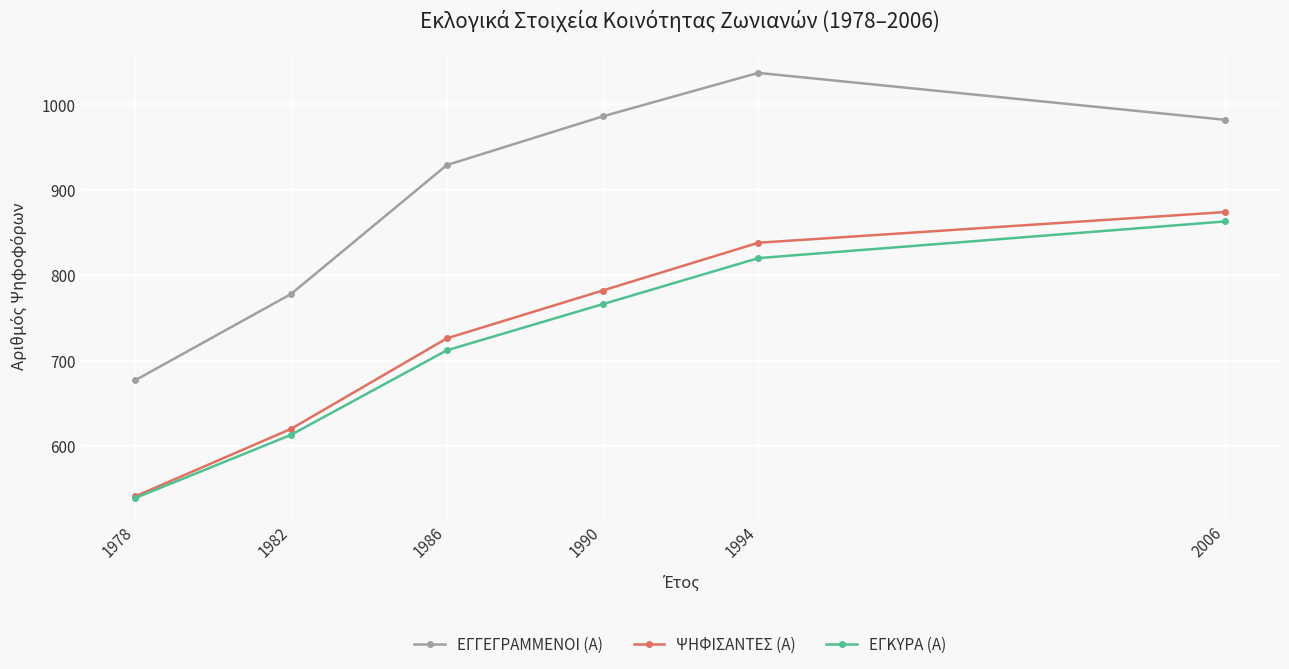

True or false: ΕΓΓΕΓΡΑΜΜΕΝΟΙ (Α) and ΨΗΦΙΣΑΝΤΕΣ (Α) cross at least once.

False